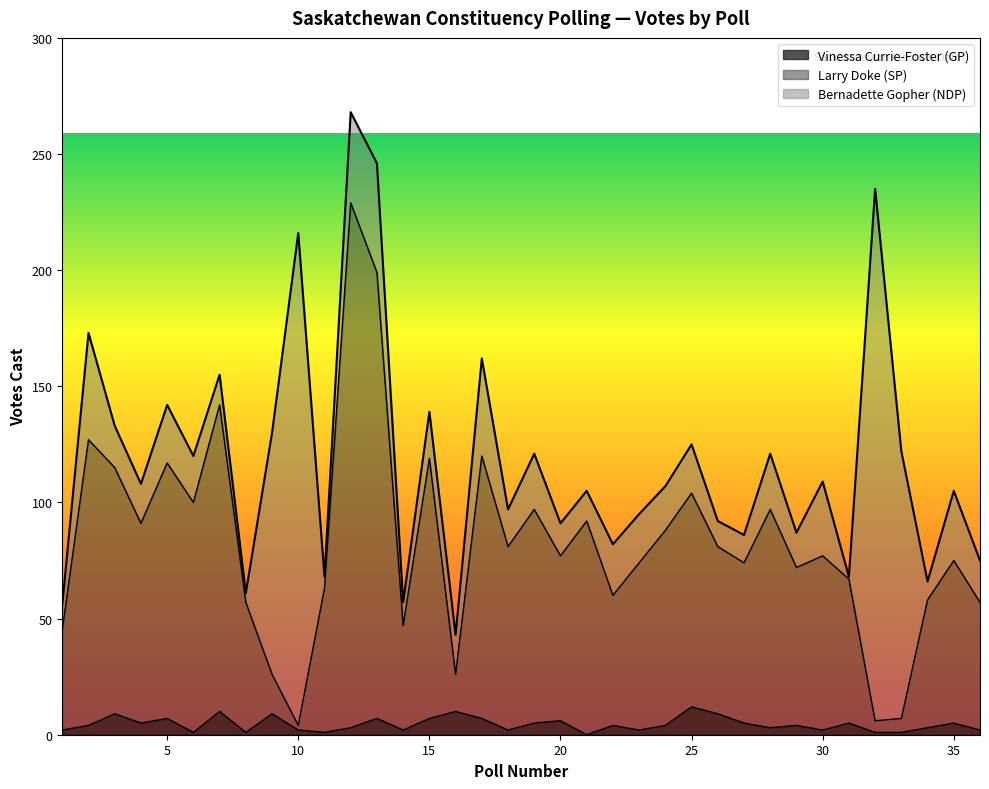

At which category is the sum across all series the highest?

12